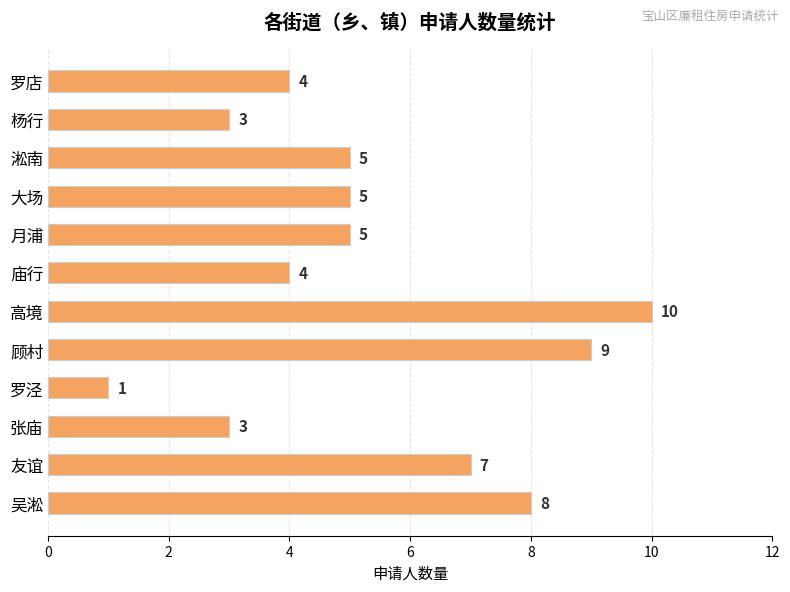

The chart shows a value of 3 at 大场. True or false?

False